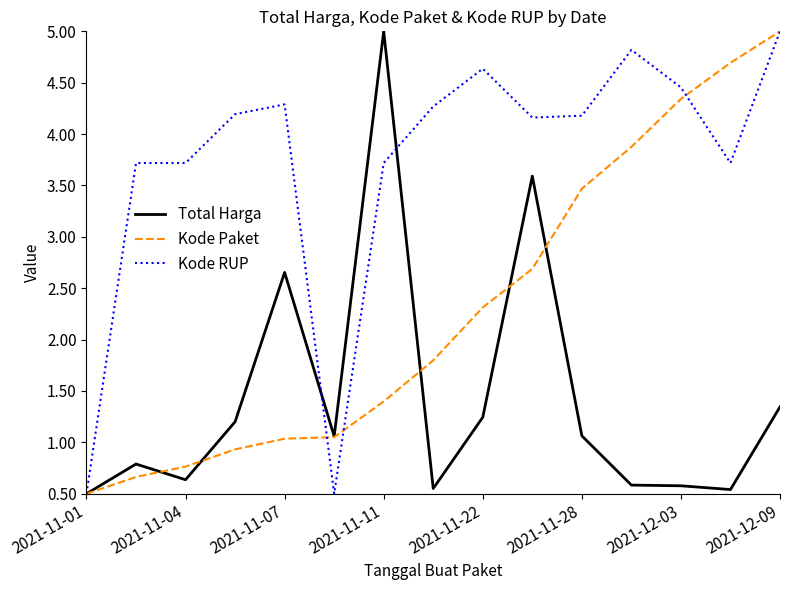

List the series in order of their overall mean, lowest first.

Total Harga, Kode Paket, Kode RUP